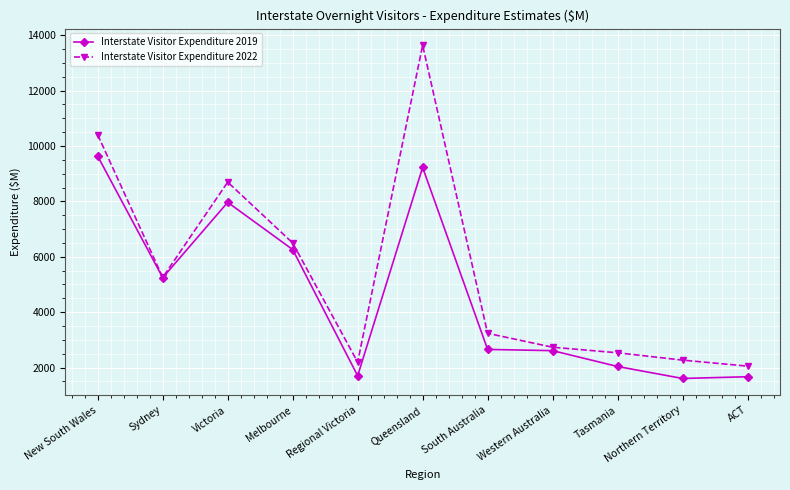

At which category does Interstate Visitor Expenditure 2019 reach its first local peak?

Victoria